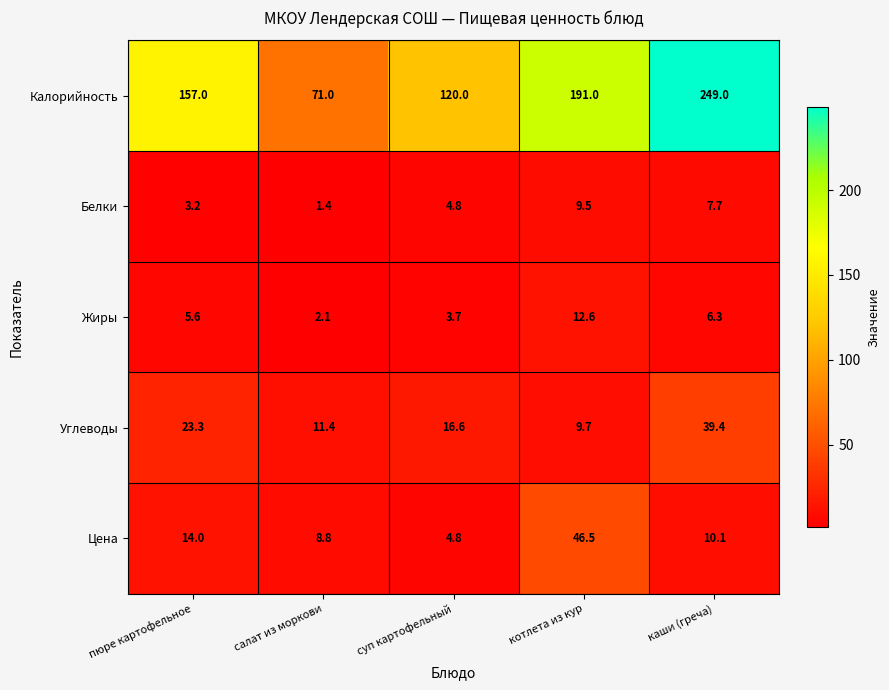

Between пюре картофельное and каши (греча), which series saw the biggest shift?

Калорийность